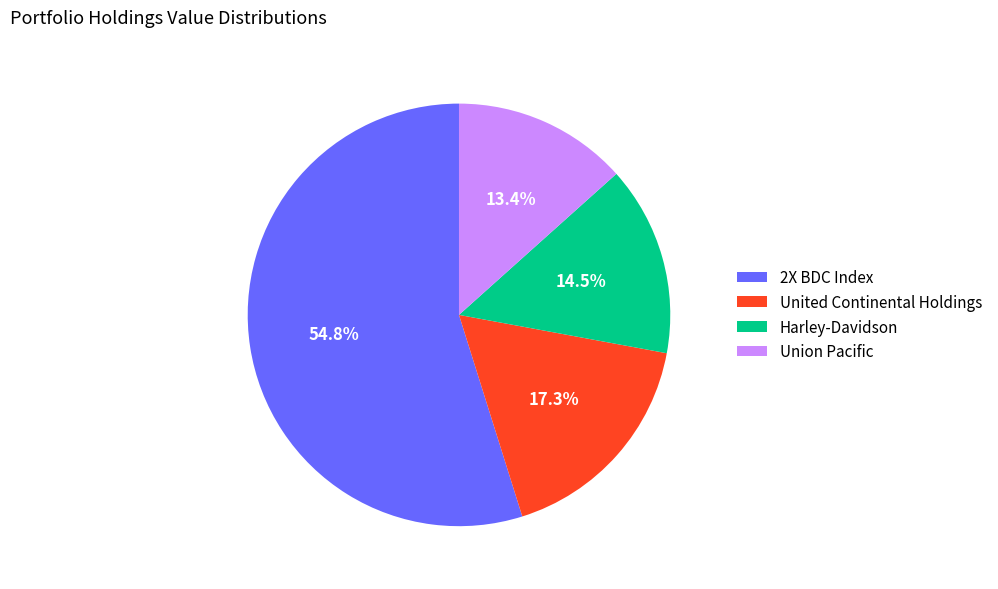

Is the sum of Union Pacific and 2X BDC Index greater than half?

Yes